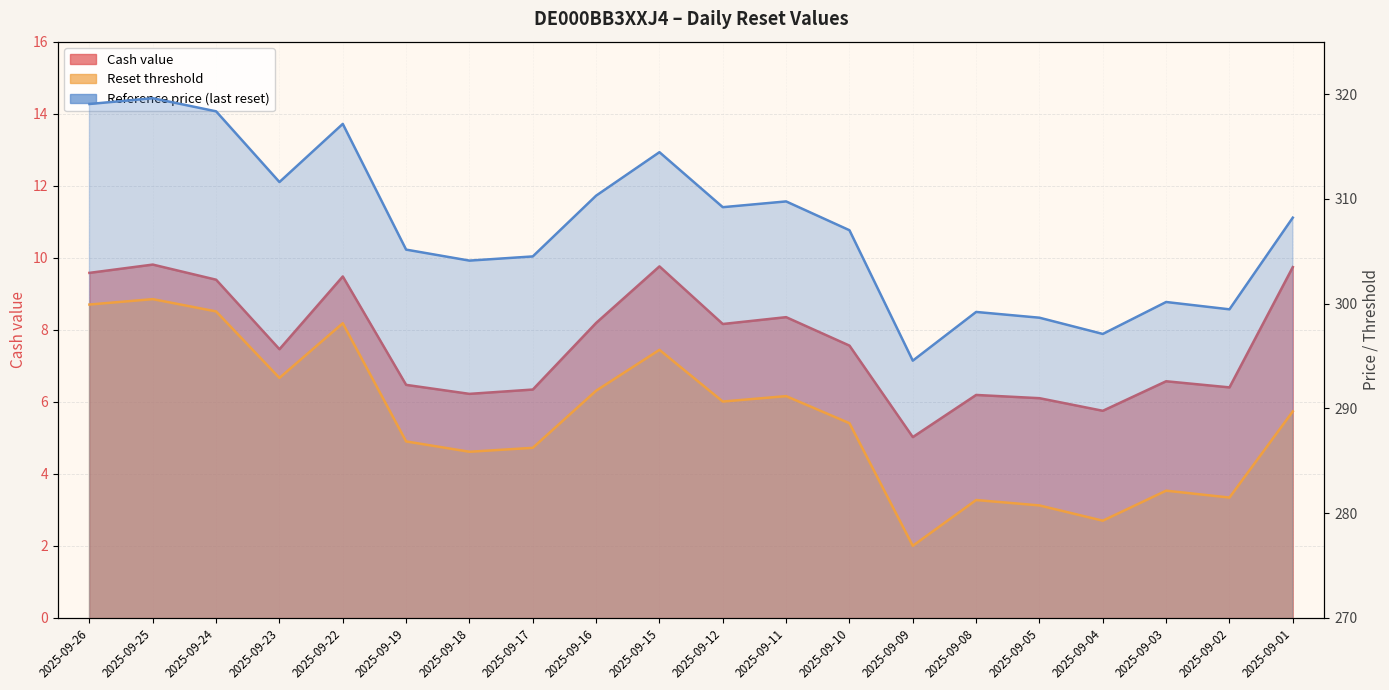

Which series has the largest total across all categories?

Reference price